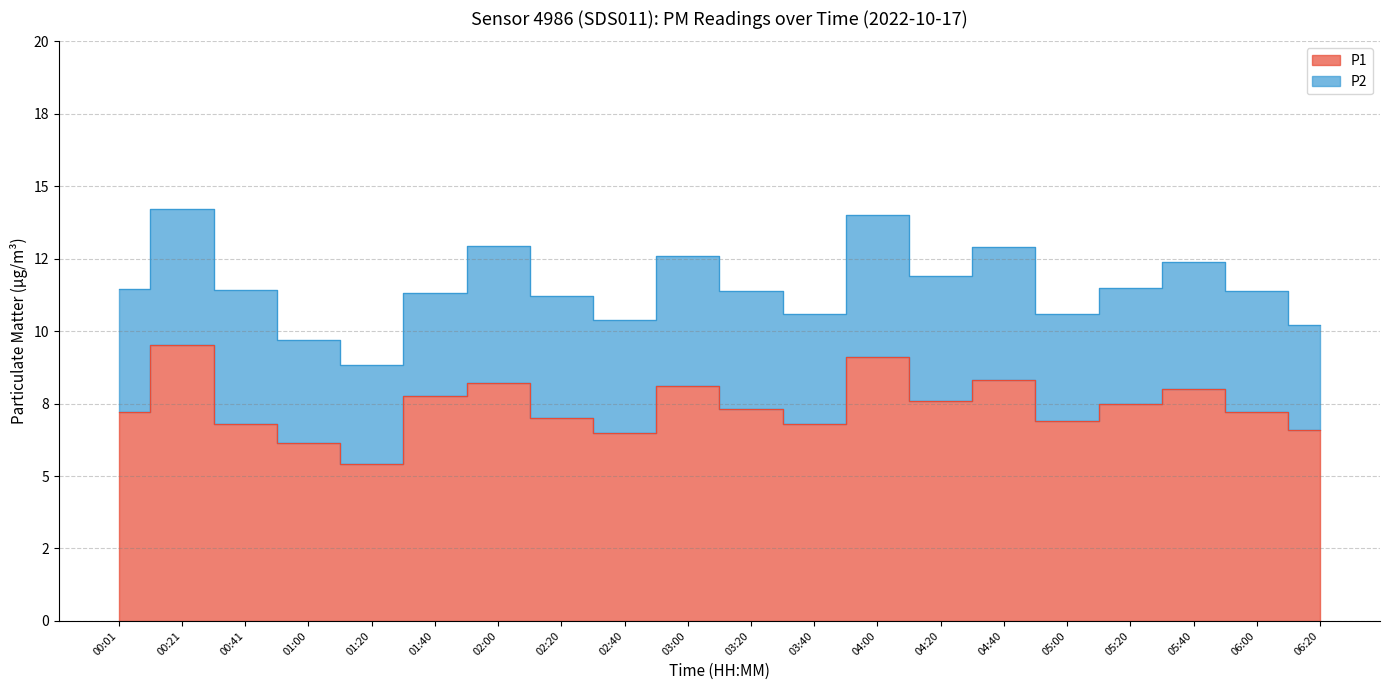

What is the maximum value shown in the chart?

9.5